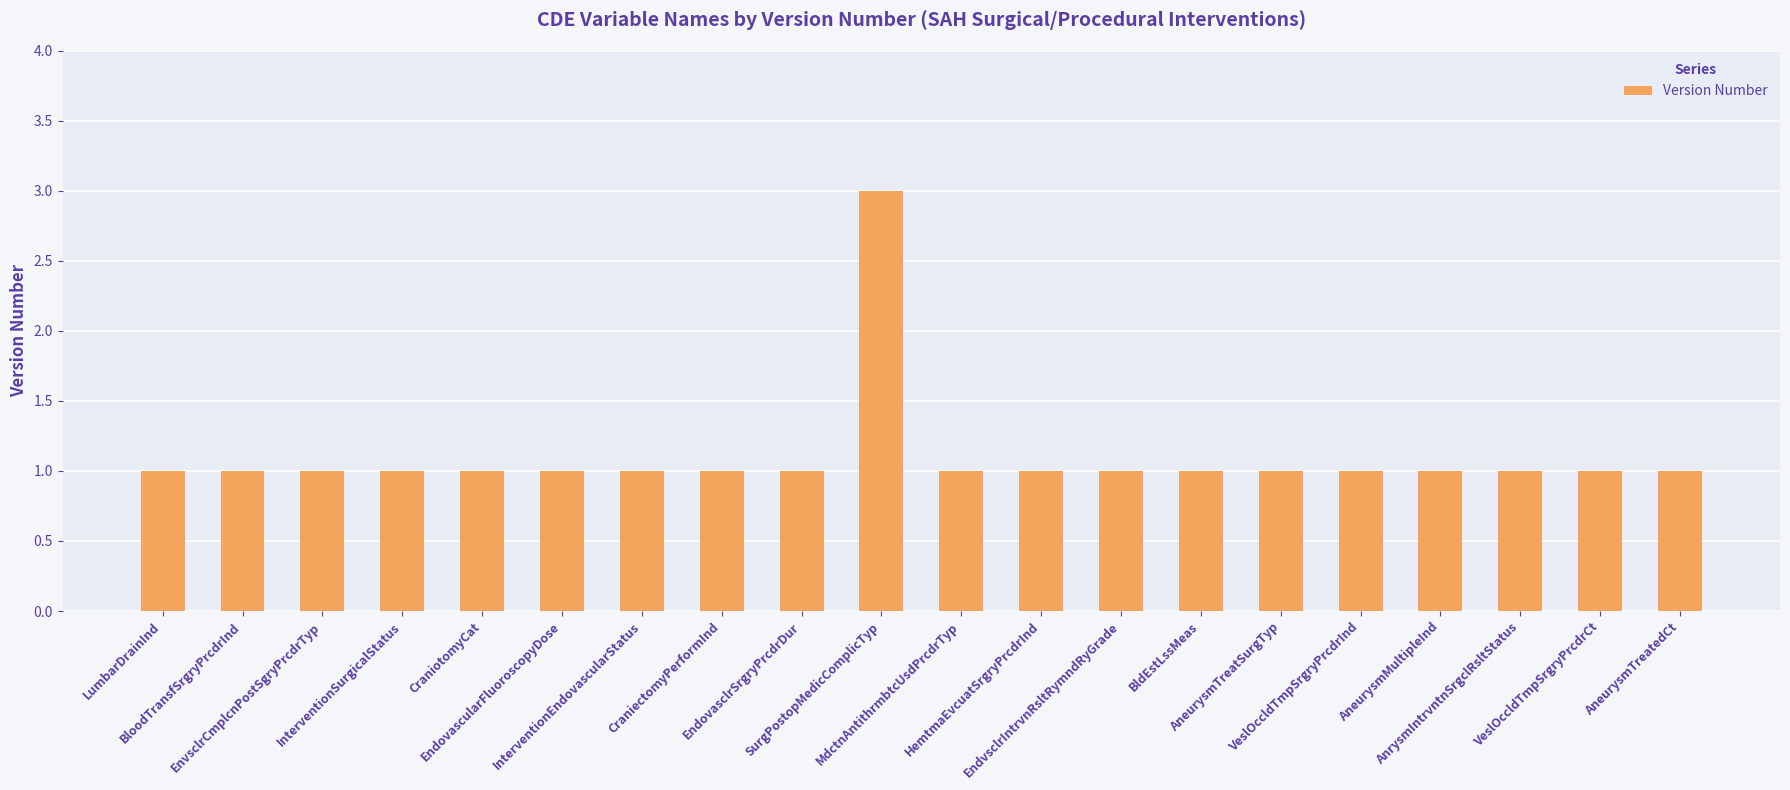

Count the values in the range 1 to 2.

19